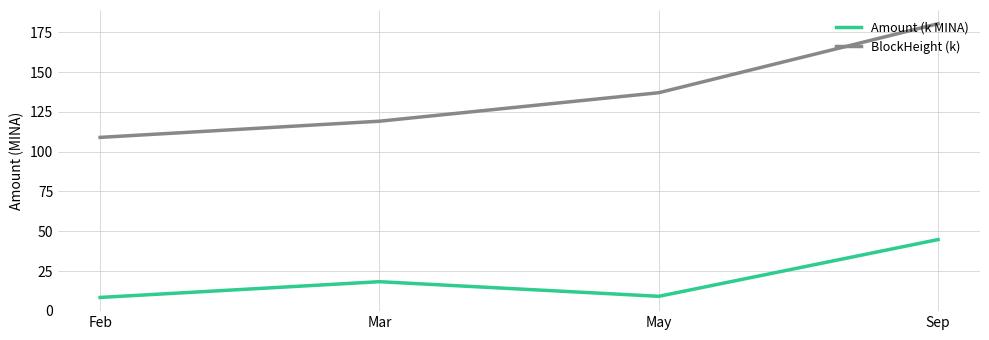

True or false: BlockHeight (k) and Amount (k MINA) intersect in this chart.

False